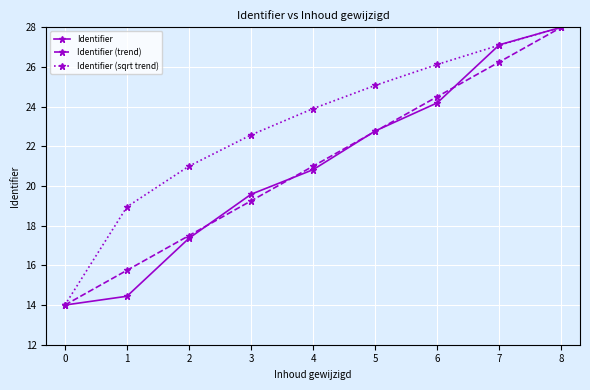

At which category is the sum across all series the highest?

8